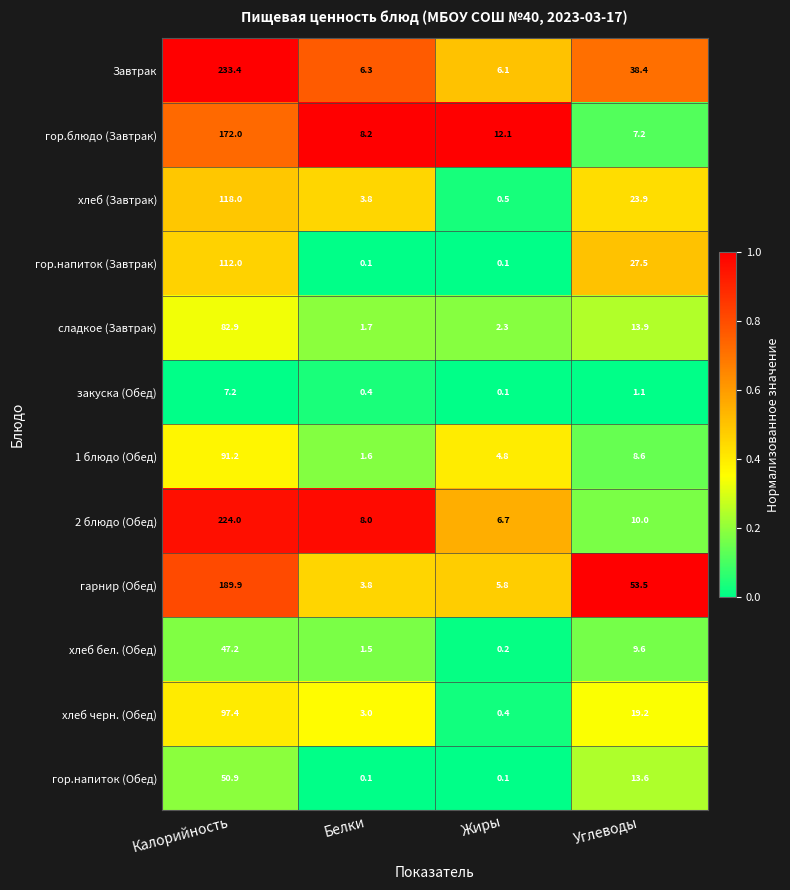

Between Калорийность and Жиры, which series saw the biggest shift?

Завтрак